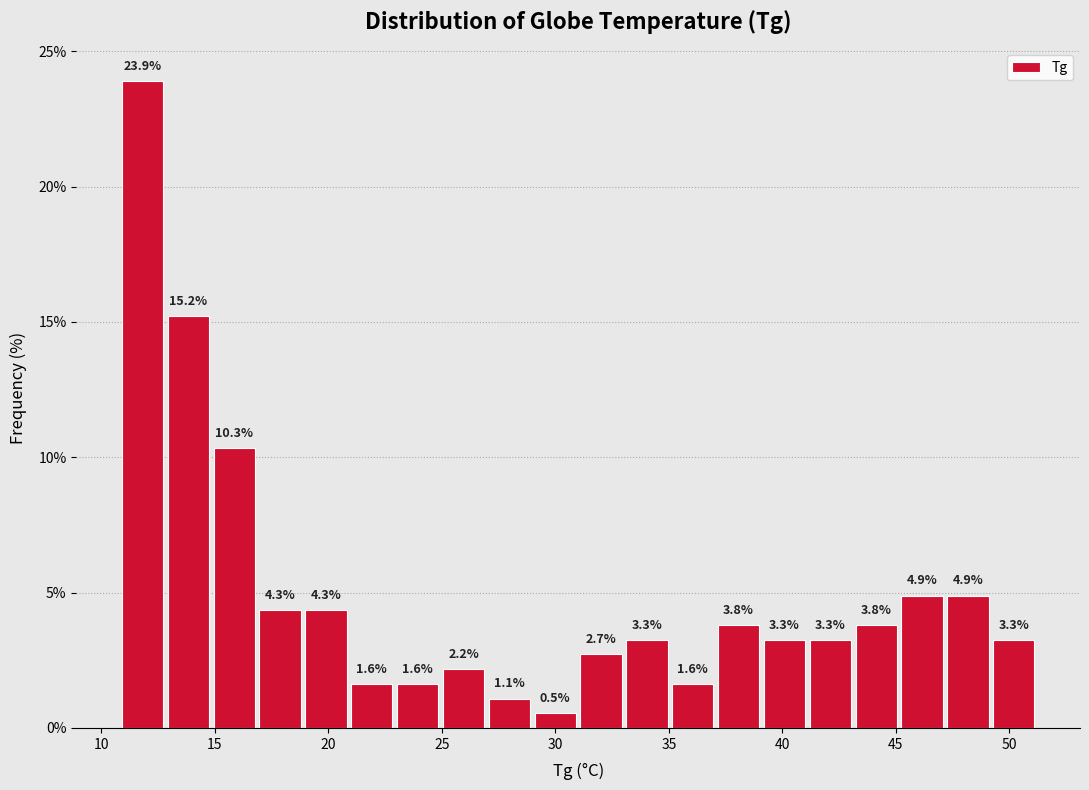

How tall is the bar that spans 49 to 51 on the x-axis? The bar edges are not printed on the chart, so give them approximately, as read against the axis.

3.3